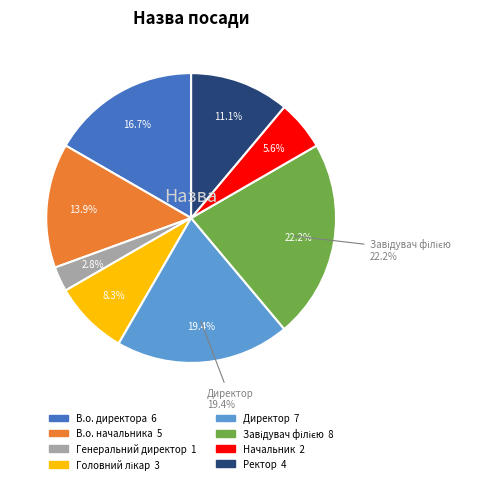

Which slice is the smallest?

Генеральний директор